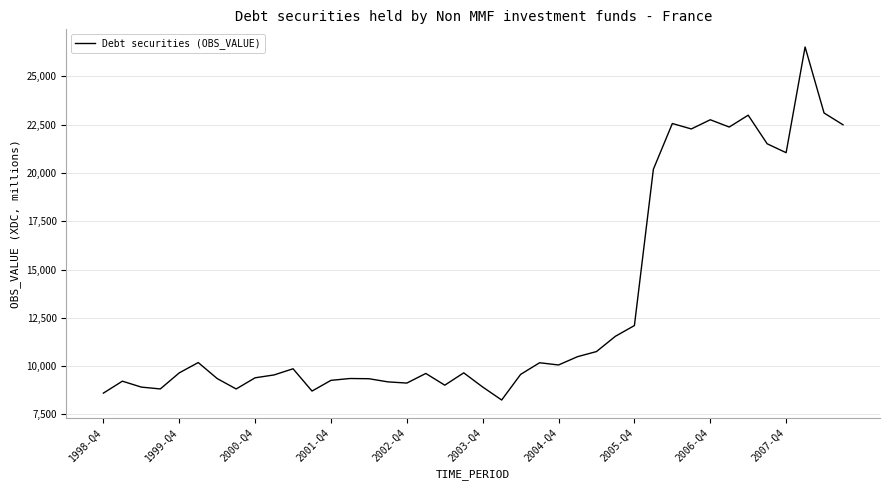

What is the difference between the maximum and minimum values?

18271